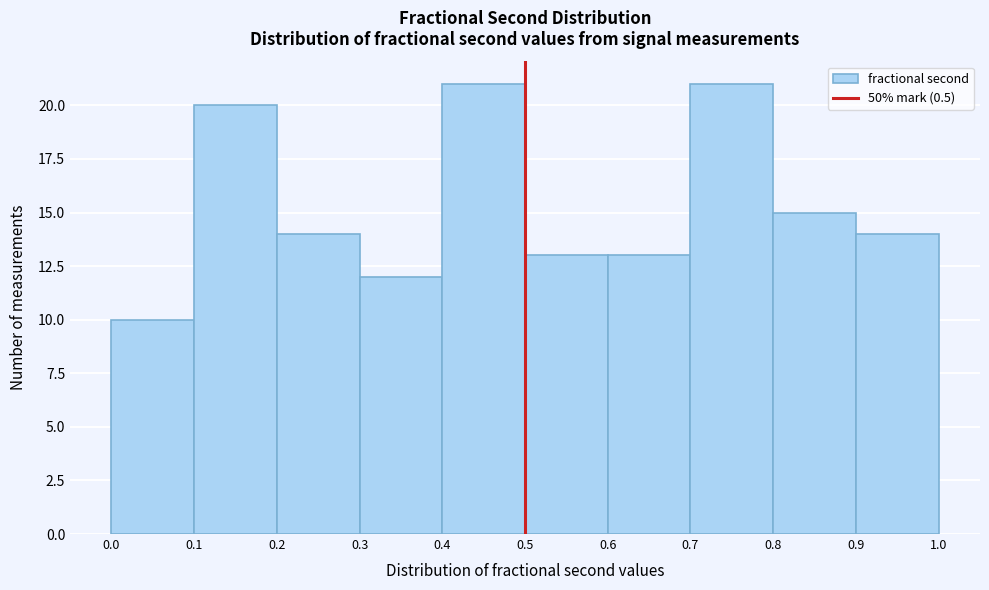

Reading left to right, transcribe this chart: for each bar, give the range it covers on the x-axis and its height. The values are not printed on the chart, so give them approximately, as read against the axis.

0.0 to 0.1: 10
0.1 to 0.2: 20
0.2 to 0.3: 14
0.3 to 0.4: 12
0.4 to 0.5: 21
0.5 to 0.6: 13
0.6 to 0.7: 13
0.7 to 0.8: 21
0.8 to 0.9: 15
0.9 to 1.0: 14